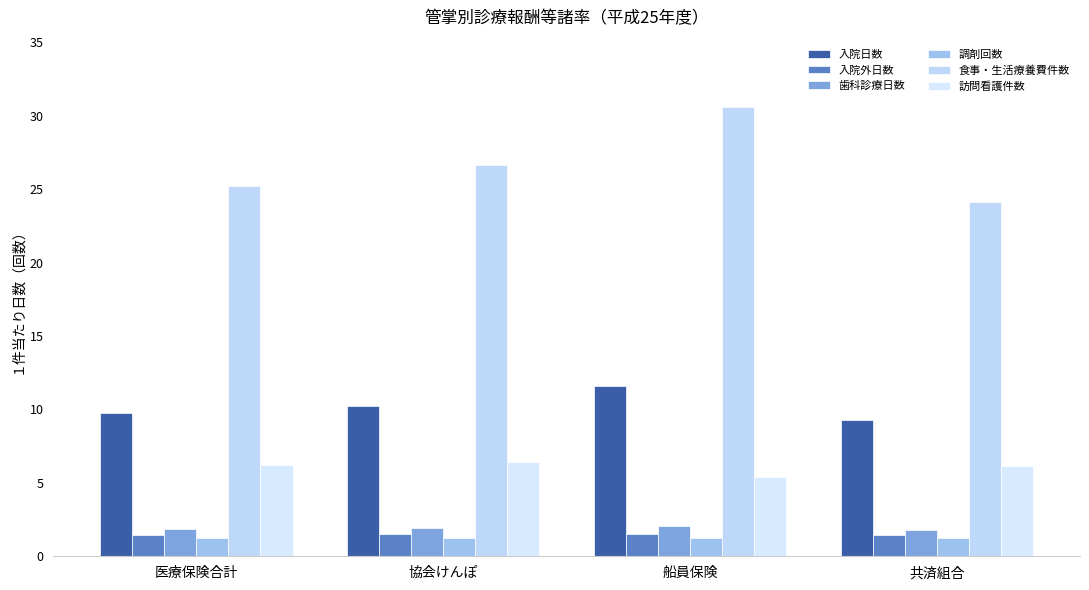

How many values in the 入院日数 series exceed 10?

2